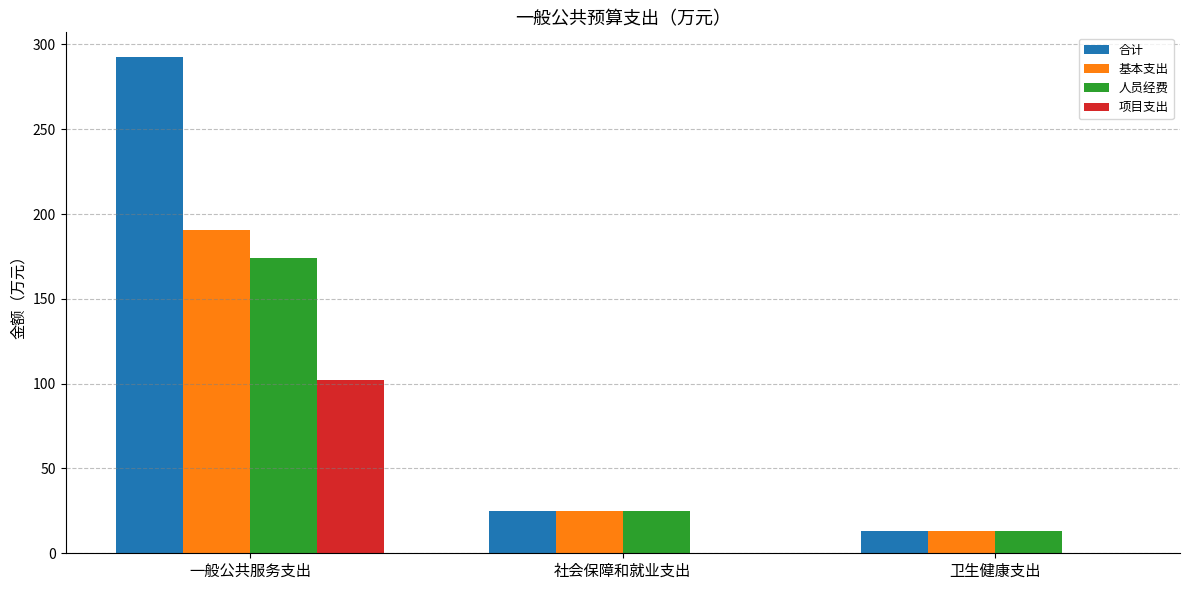

Which label corresponds to the largest value in the chart?

一般公共服务支出